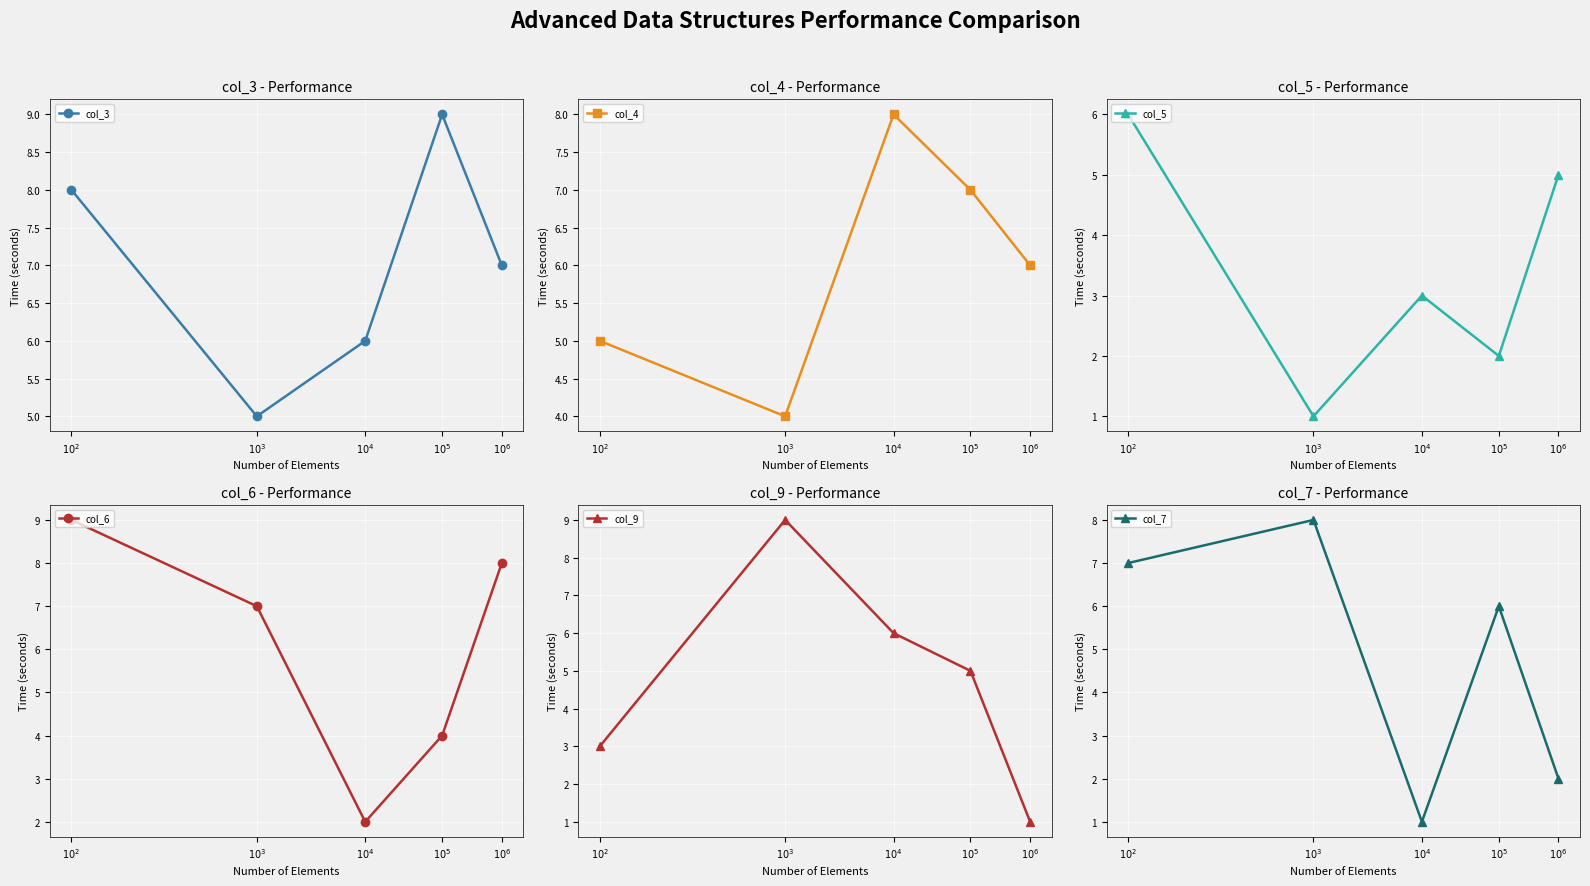

Which series has the largest total across all categories?

col_3